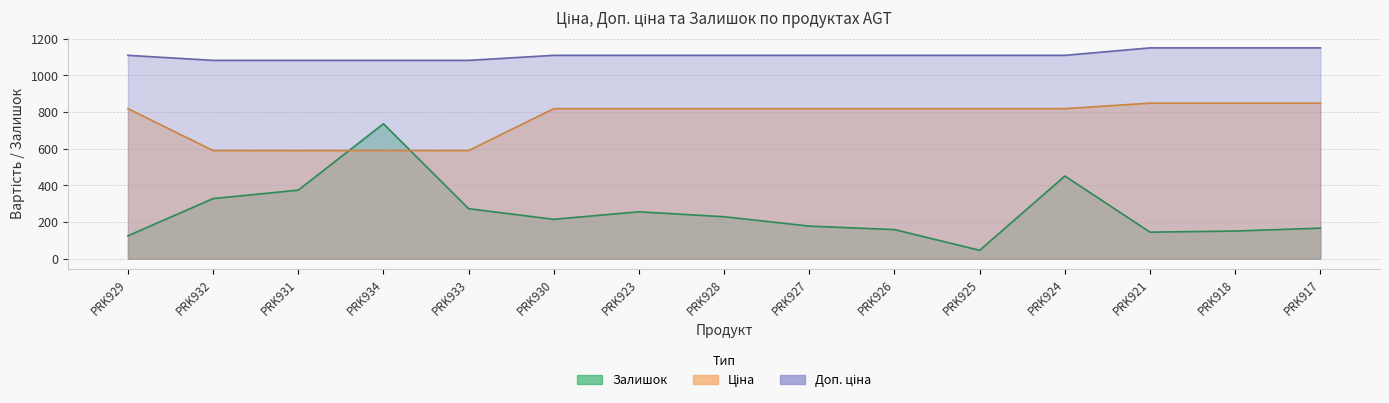

True or false: Доп. ціна has more than 2 interior local peaks.

False